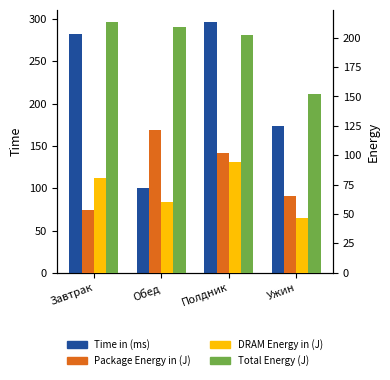

The value of Package Energy in (J) at Завтрак is 83.1. True or false?

False